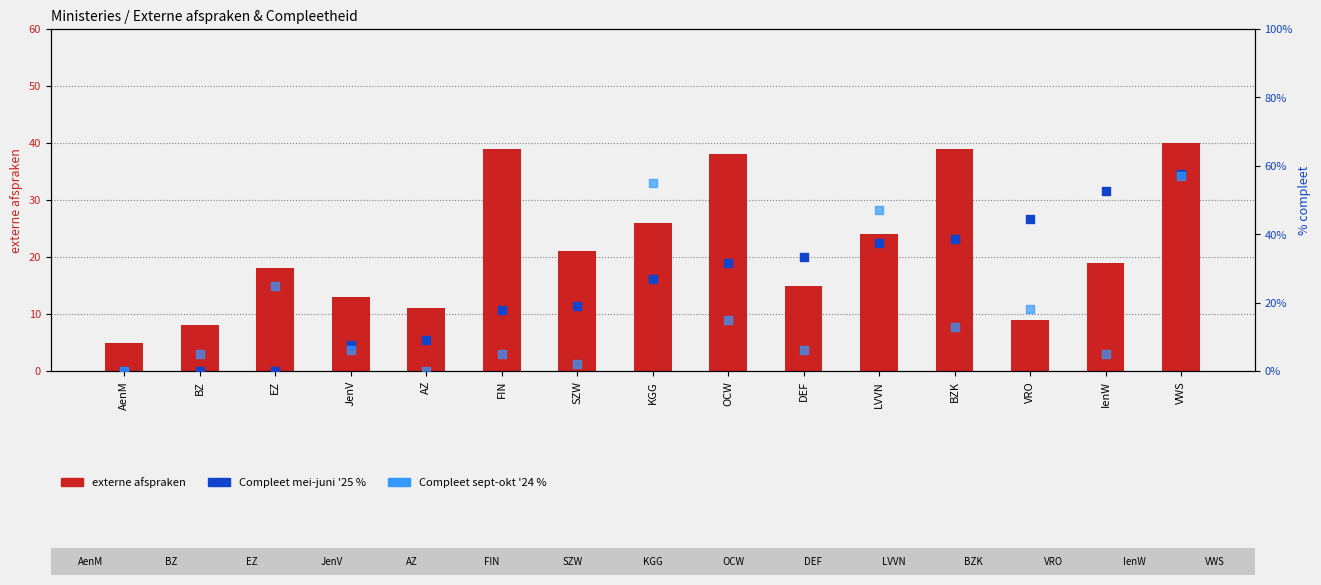

Is the value of Compleet sept-okt '24 at AenM greater than the value of externe afspraken at SZW?

No